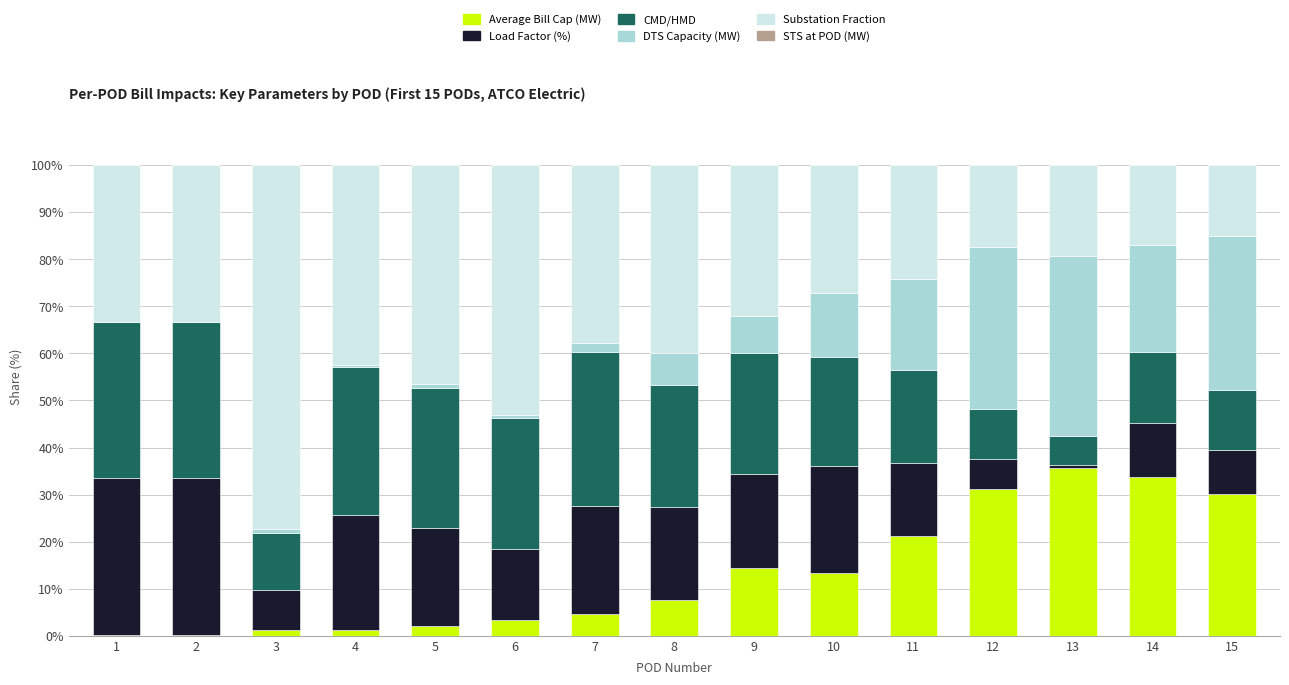

Are the bars horizontal?

No